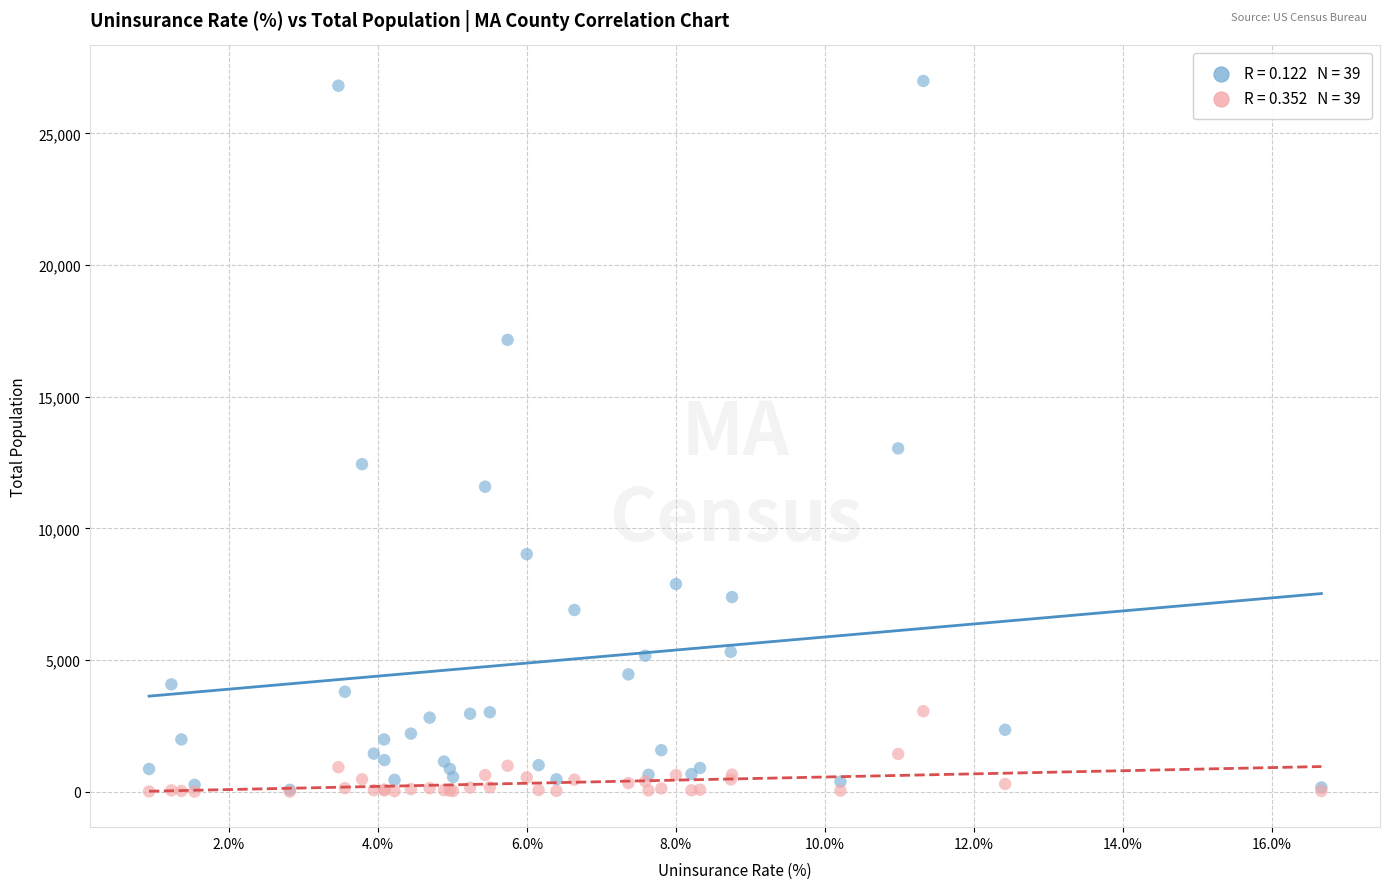

Across all series, what Y value is closest to 13496?

13037